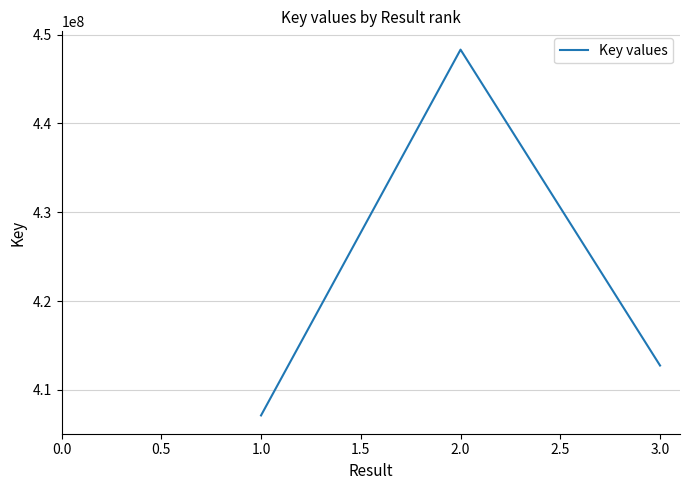

Reading left to right, transcribe all the data shown in this chart.

407124233	448308037	412742329